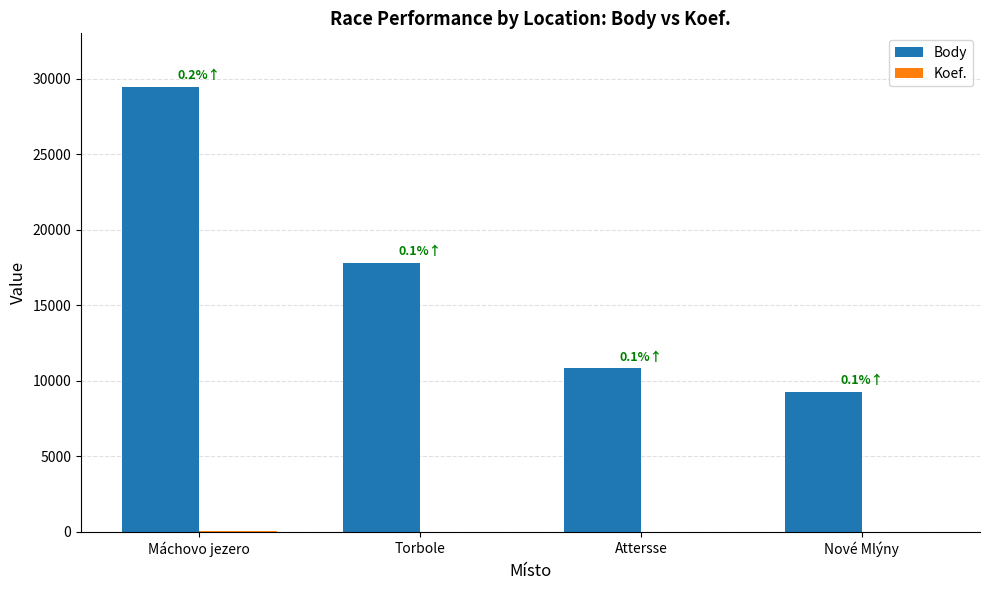

Where is Body nearest to the value 19384?

Torbole